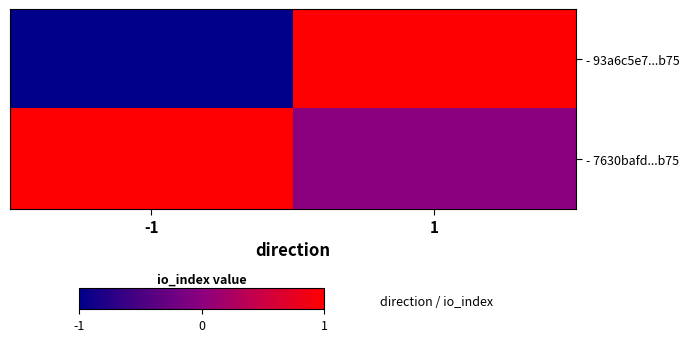

At how many categories does at least one series exceed 0?

2